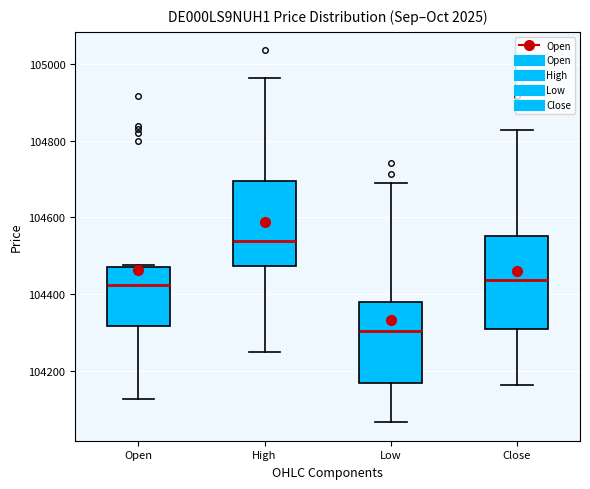

Where does the upper whisker of the box for Close end on the y-axis? The values are not printed on the chart, so give them approximately, as read against the axis.

104820